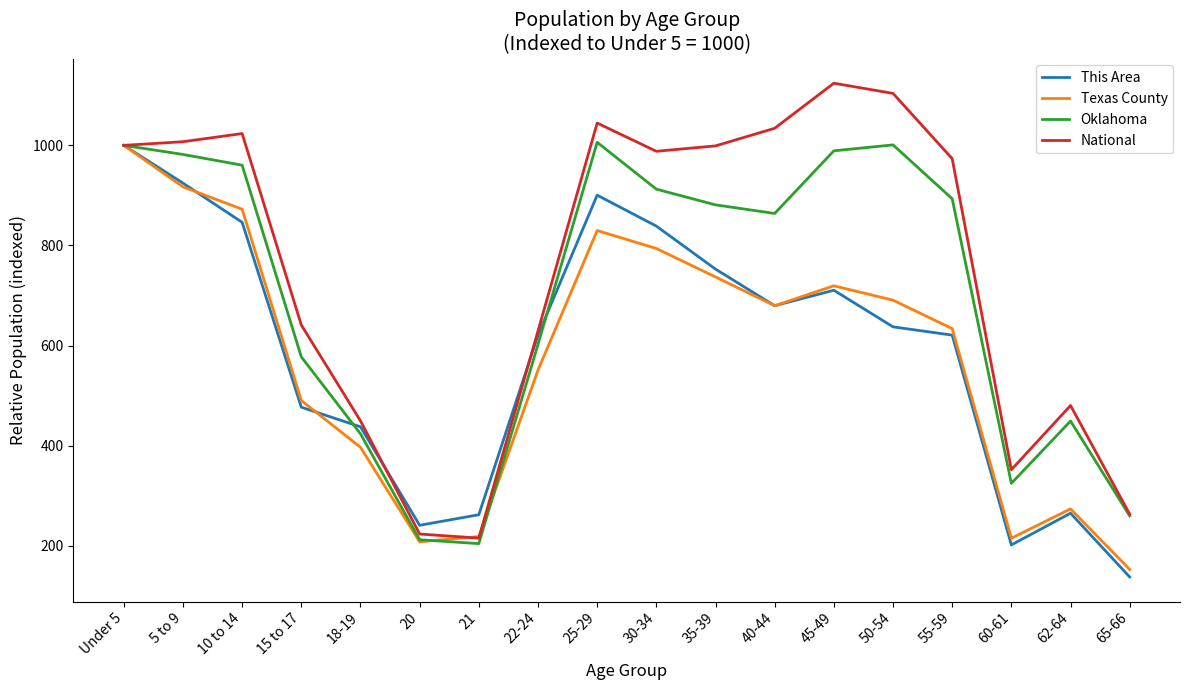

What is the lowest value of the Texas County series?

153.0